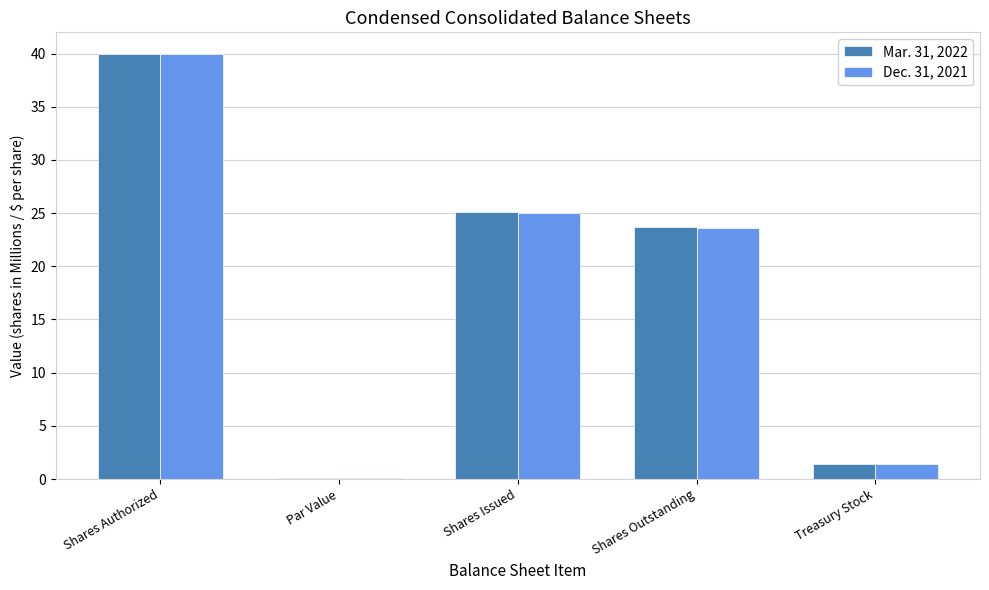

Is it true that Dec. 31, 2021 equals 25.0 at Shares Issued?

True